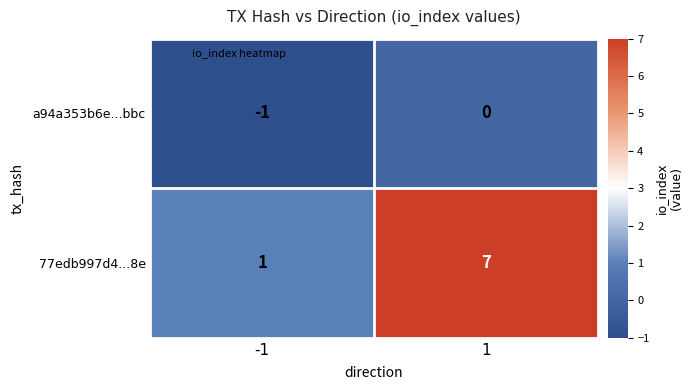

What is the greatest value displayed?

7